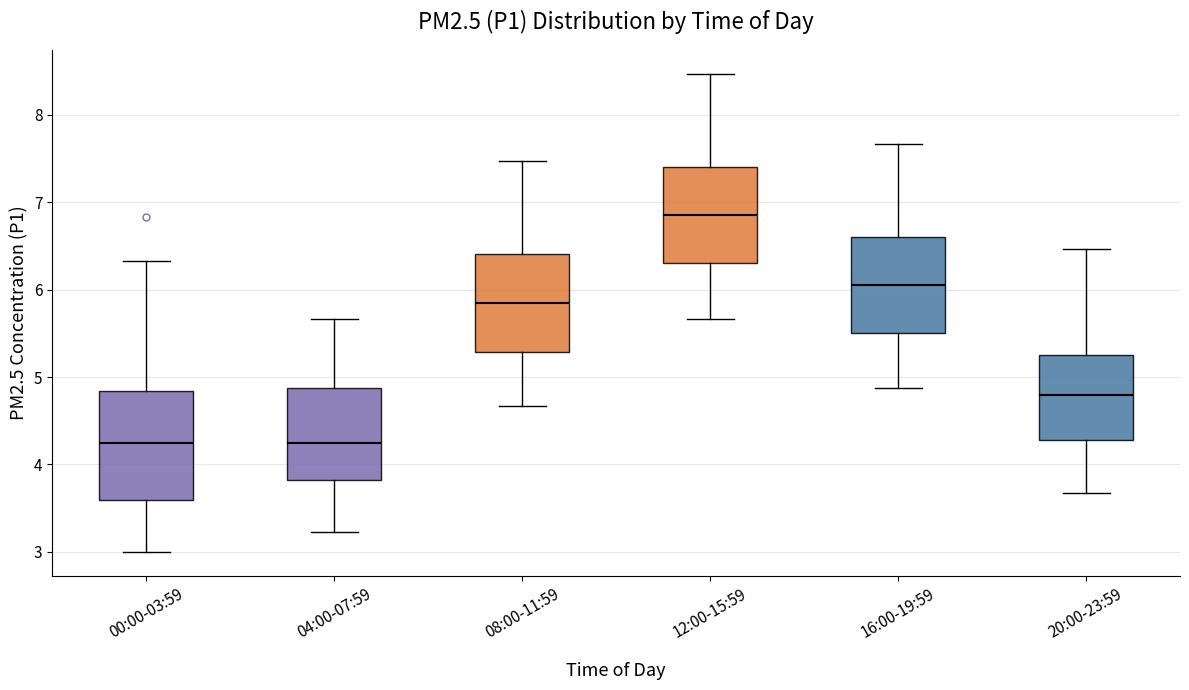

Where does the upper whisker of the box for 20:00-23:59 end on the y-axis? The values are not printed on the chart, so give them approximately, as read against the axis.

6.5